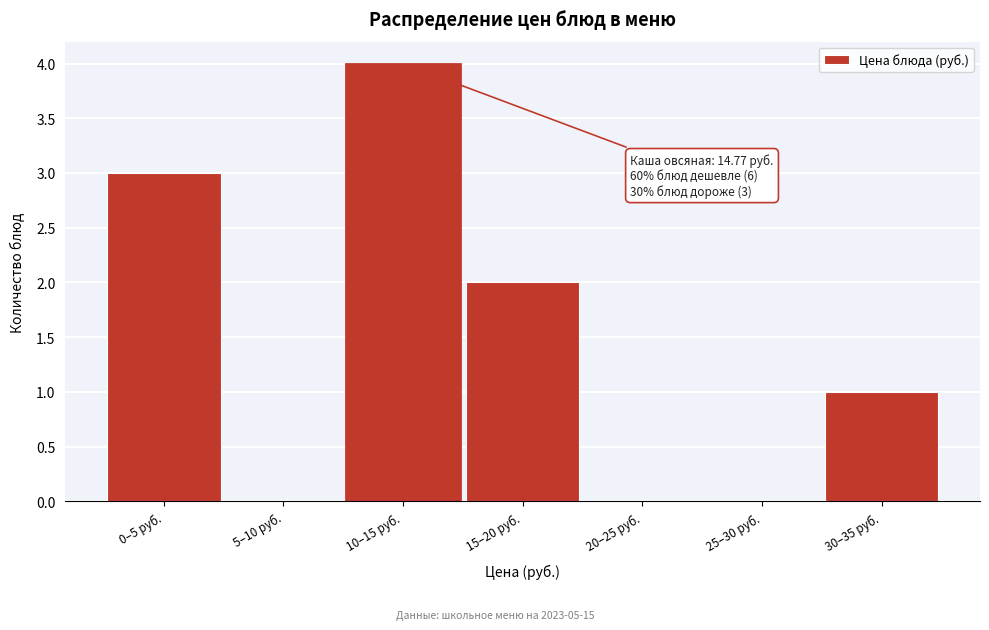

Reading left to right, list all the values displayed in this chart.

0–5 руб.=3	5–10 руб.=0	10–15 руб.=4	15–20 руб.=2	20–25 руб.=0	25–30 руб.=0	30–35 руб.=1